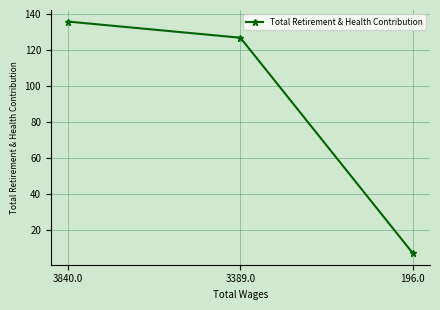

Does the chart display data point markers on the line(s)?

Yes